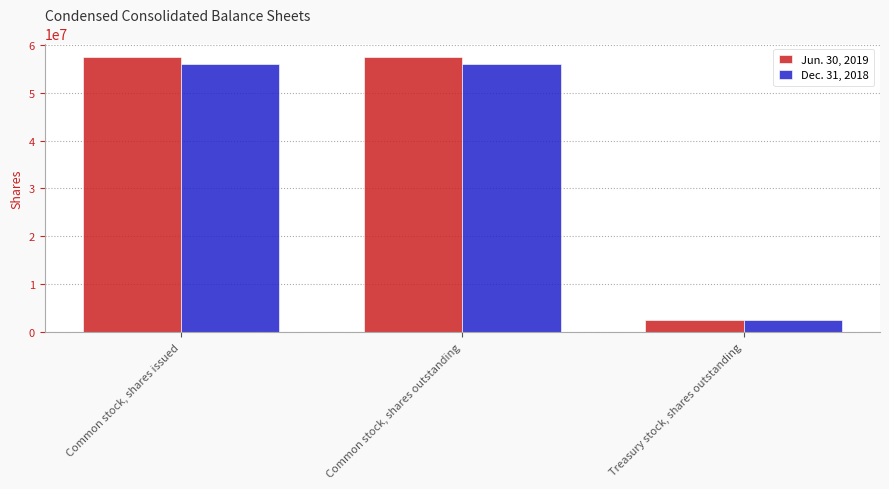

Reading left to right, transcribe all the data shown in this chart.

Jun. 30, 2019: 57373710	57373710	2469978
Dec. 31, 2018: 55867619	55867619	2469978